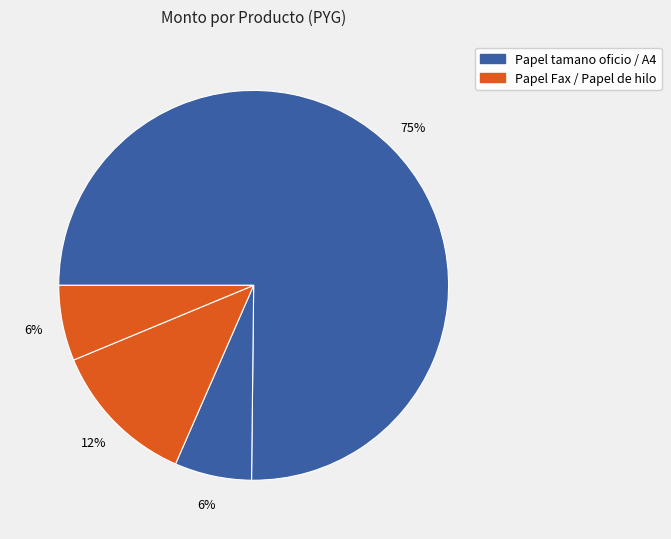

To the nearest percent, what is the difference between the largest and smallest slice percentages?

69%